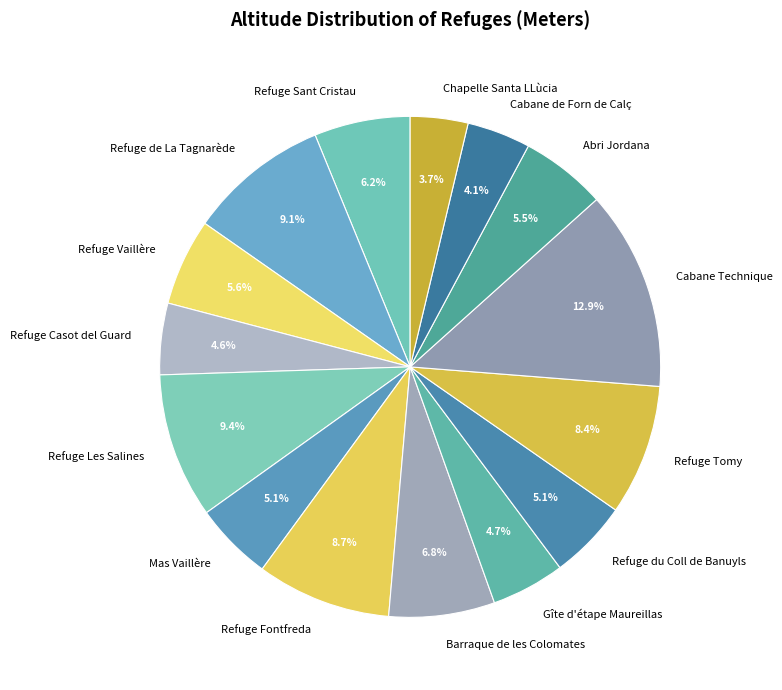

To the nearest percent, what percentage of the pie is Barraque de les Colomates?

7%